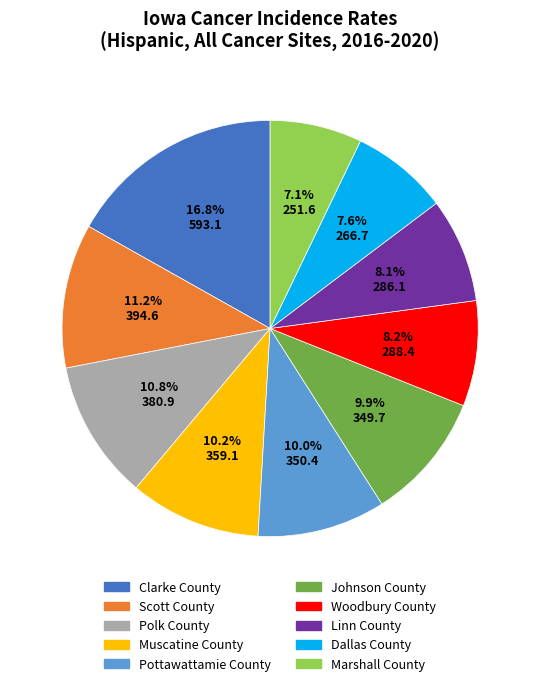

To the nearest percent, what portion does Woodbury County represent?

8%